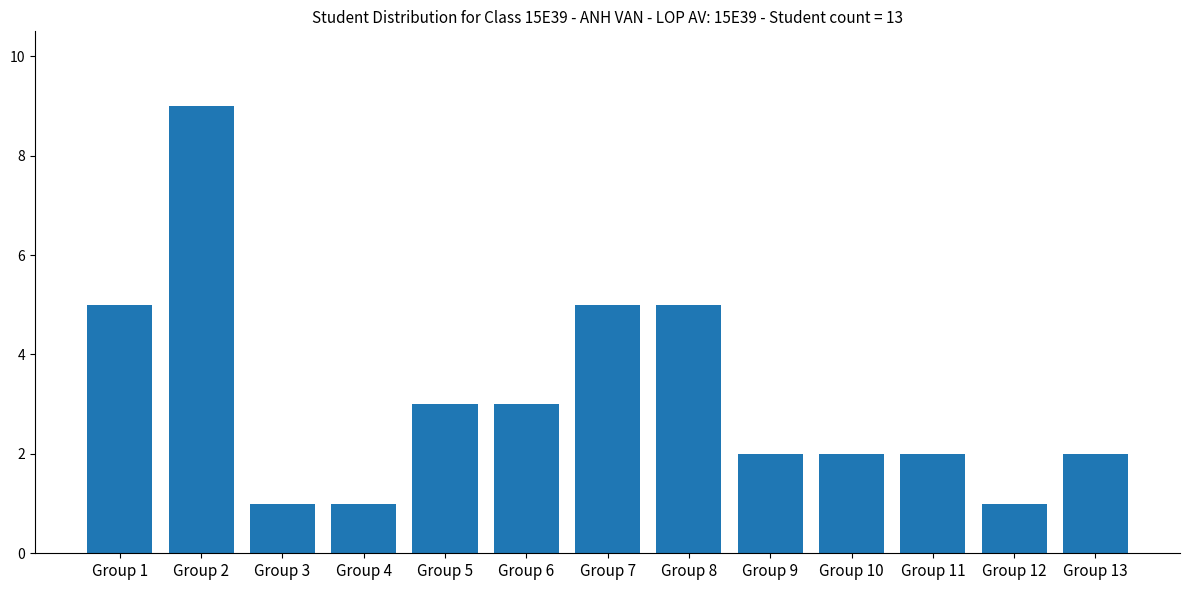

What is the value of the 12th bar from the left?

1